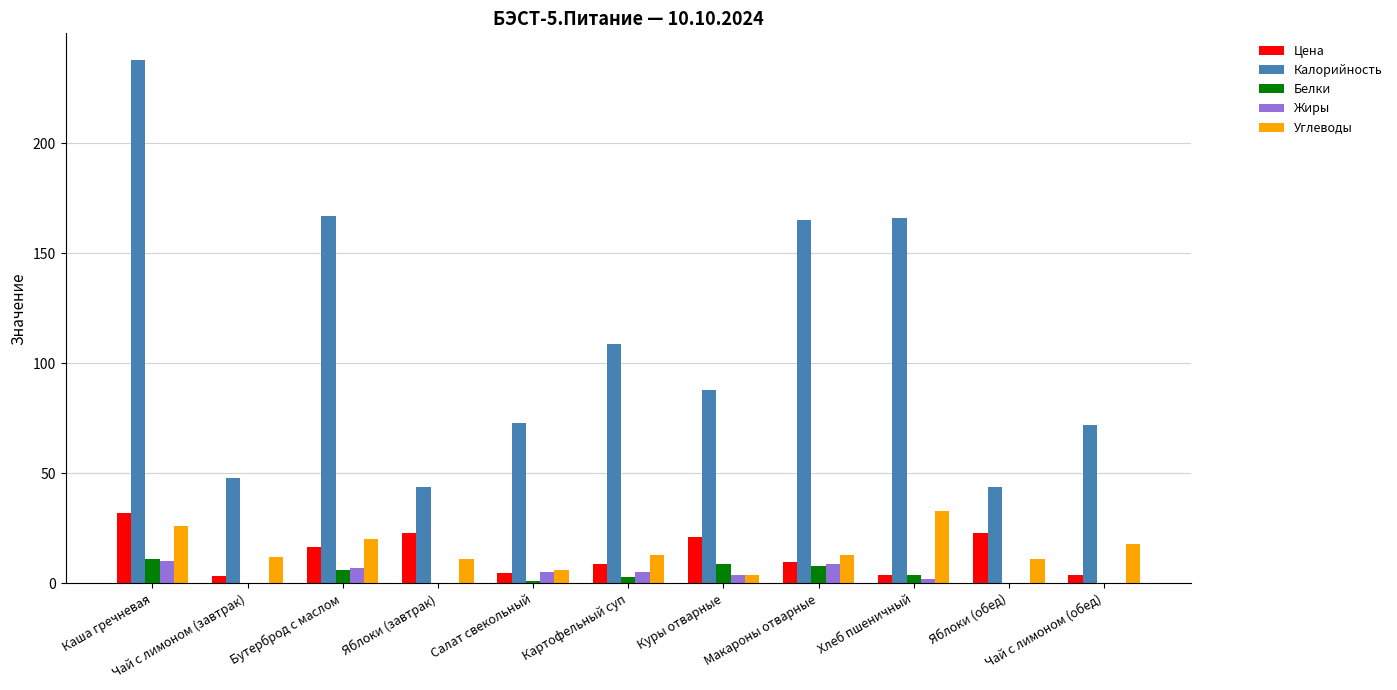

Between Яблоки (завтрак) and Хлеб пшеничный, which series saw the biggest shift?

Калорийность